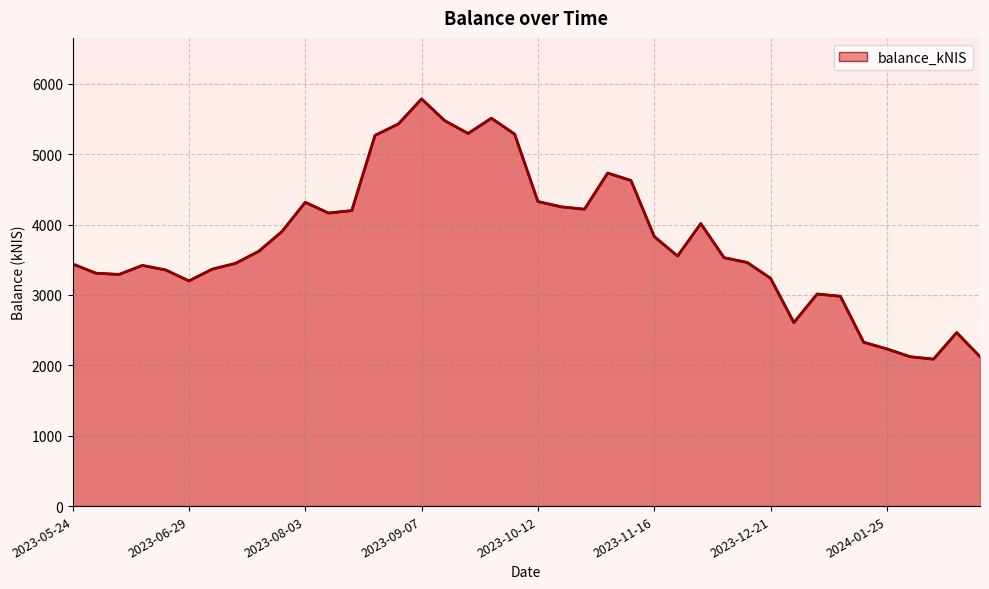

What is the greatest value displayed?

5783.9